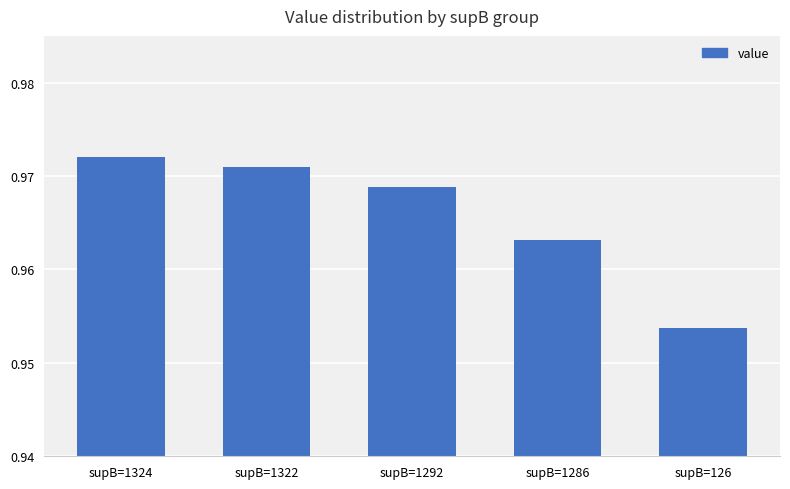

Which category has the lowest value across all series?

supB=126